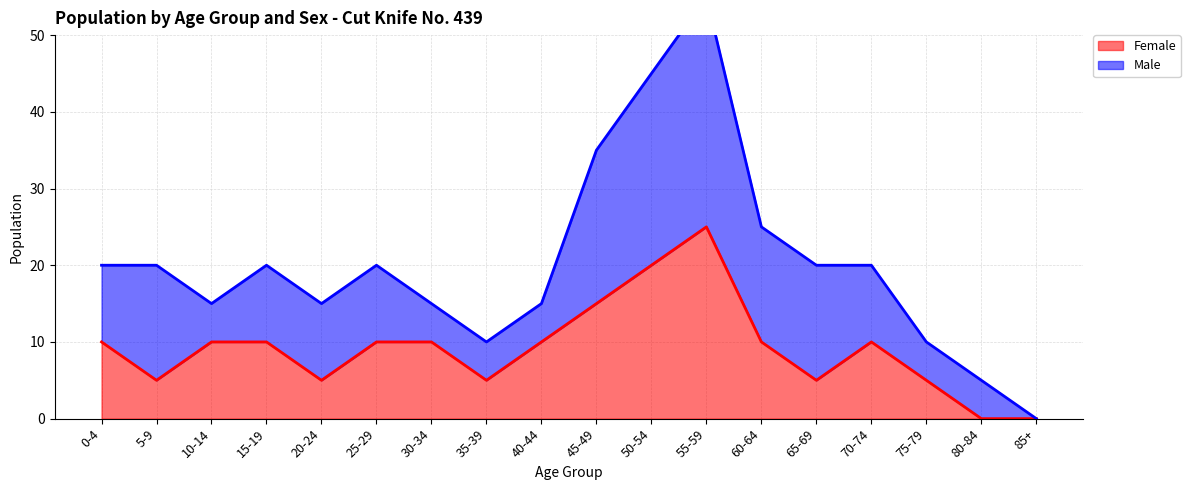

True or false: Female has a value of 10 at 15-19.

True